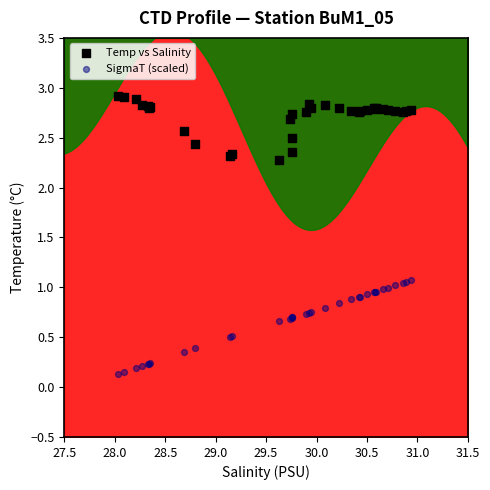

In the Temp vs Salinity series, what Y value is closest to 2?

2.3